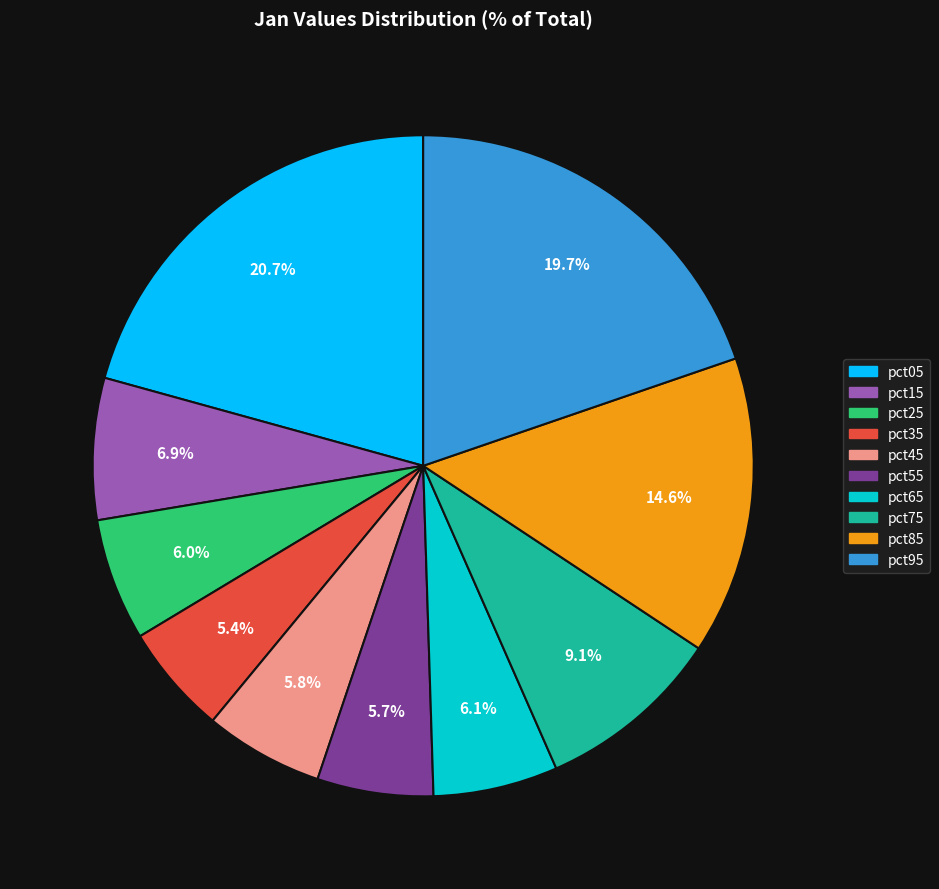

How many segments does this pie chart have?

10